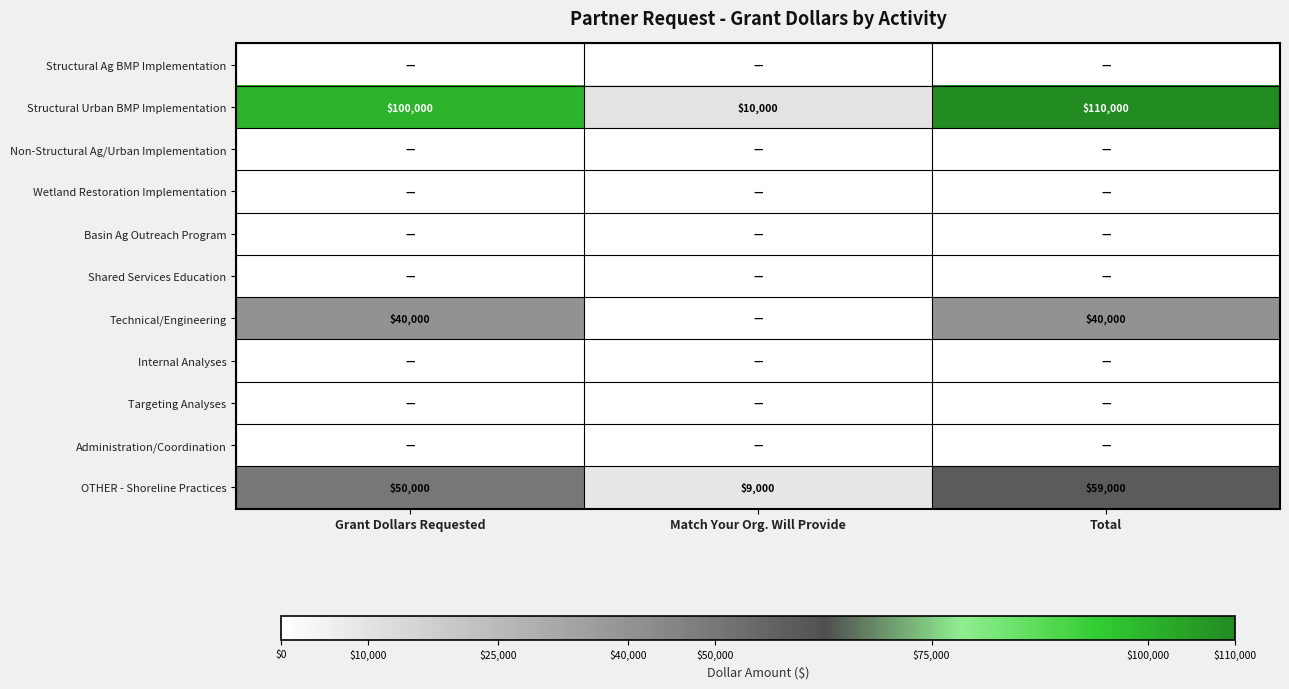

What is the difference between the Structural Urban BMP Implementation values at Grant Dollars Requested and Total?

10000